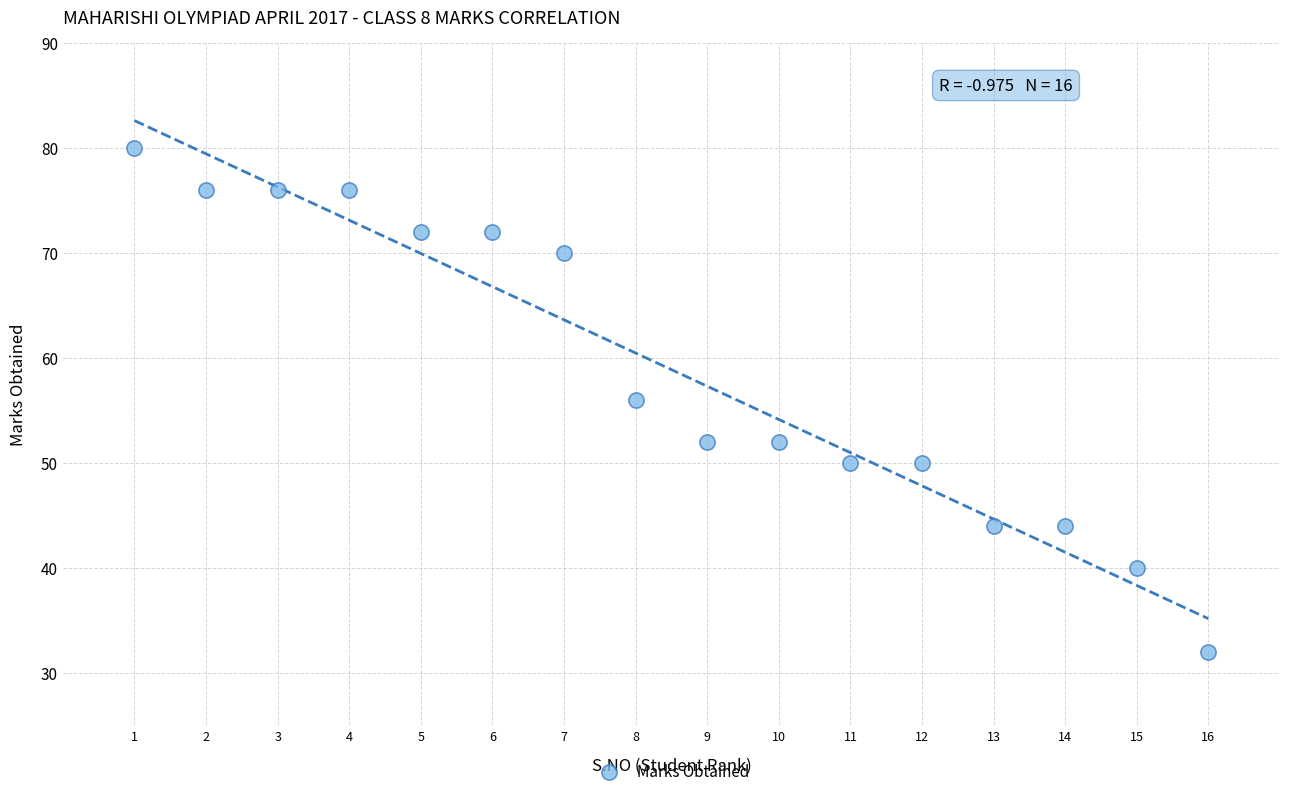

What is the range of X values (max minus min)?

15